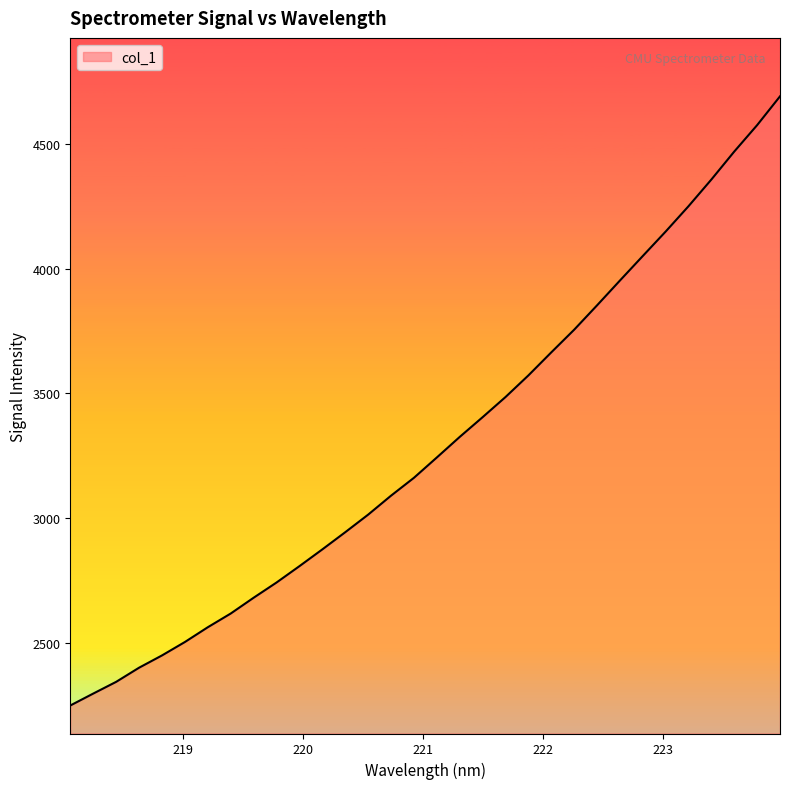

What is the difference between the maximum and minimum values?

2444.7